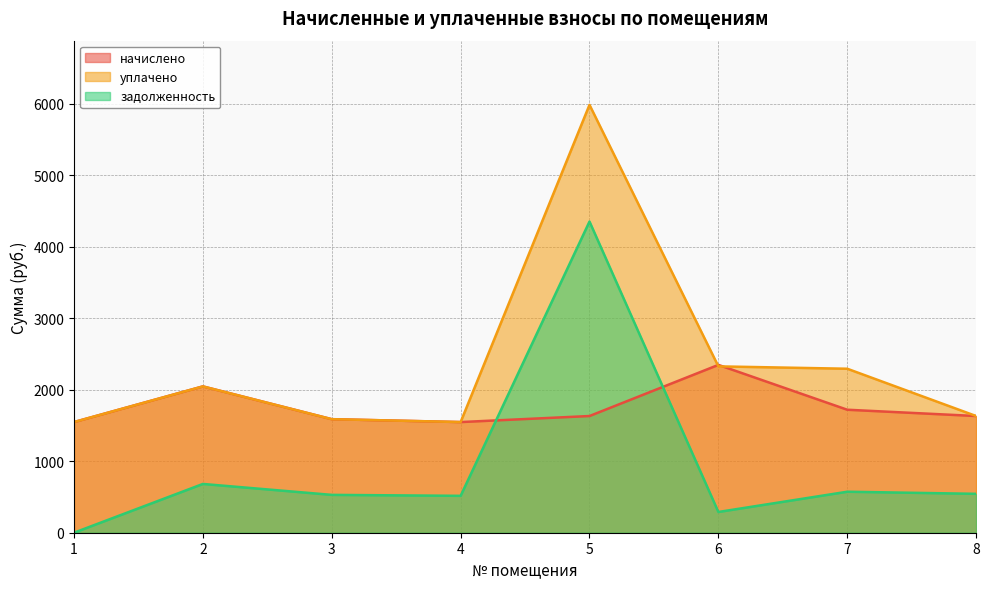

Is it true that уплачено equals 3208.9 at 2?

False